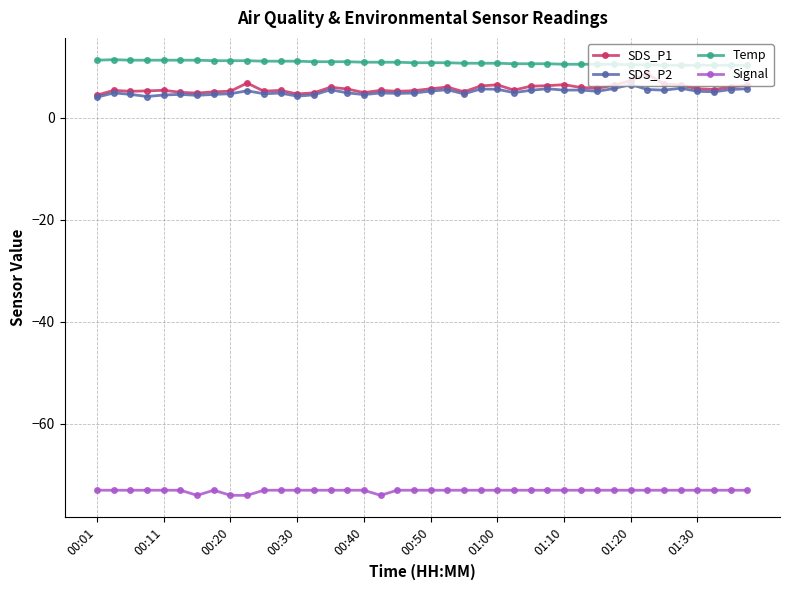

What is the greatest value displayed?

11.4